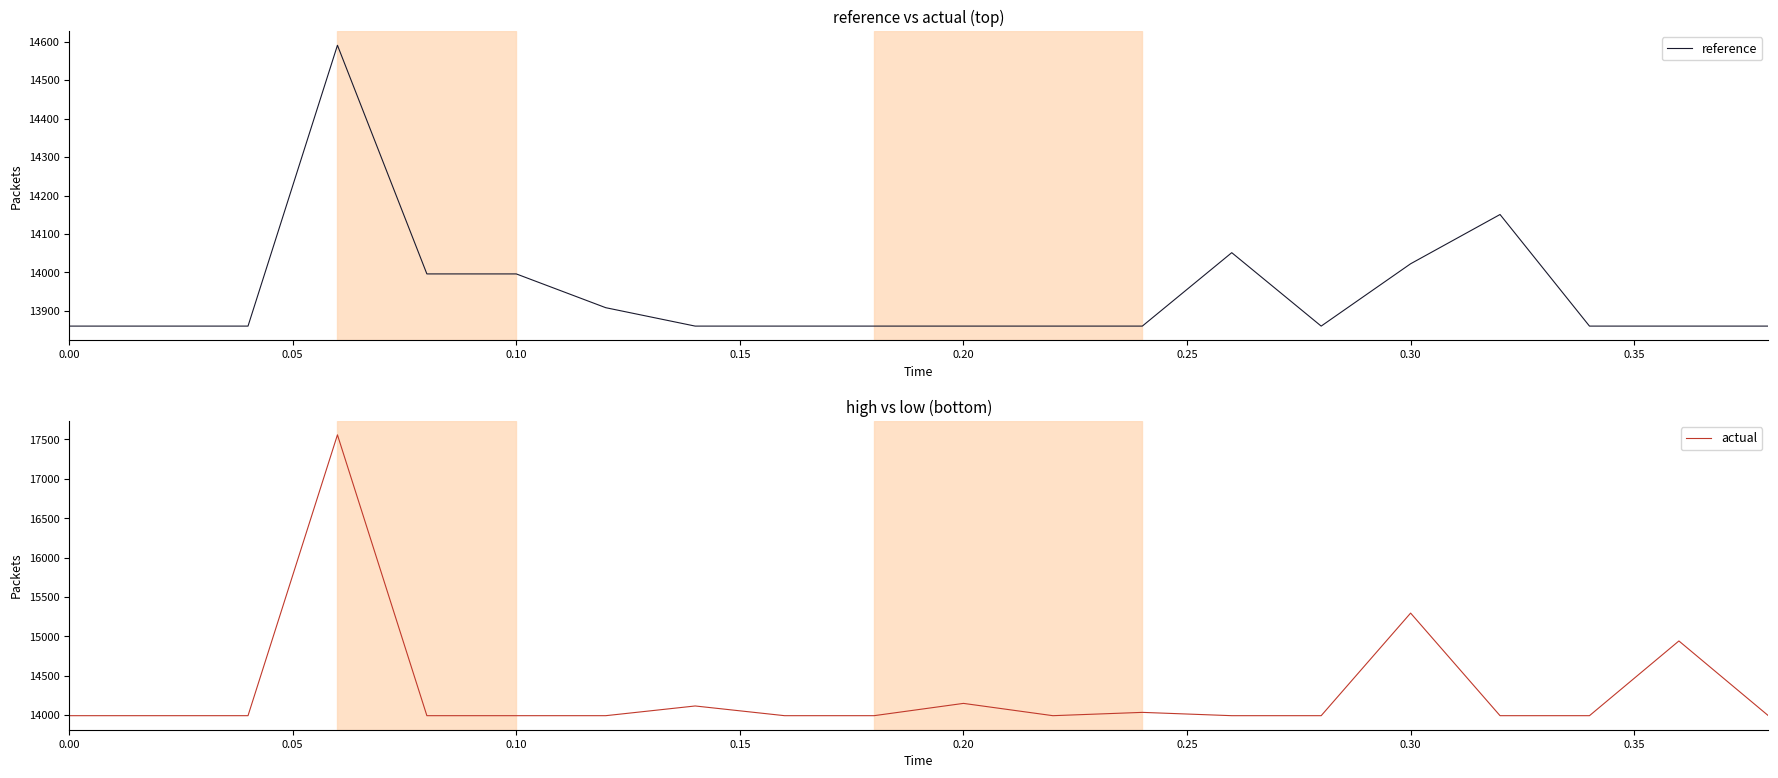

How many intersections are there between reference and actual?

6